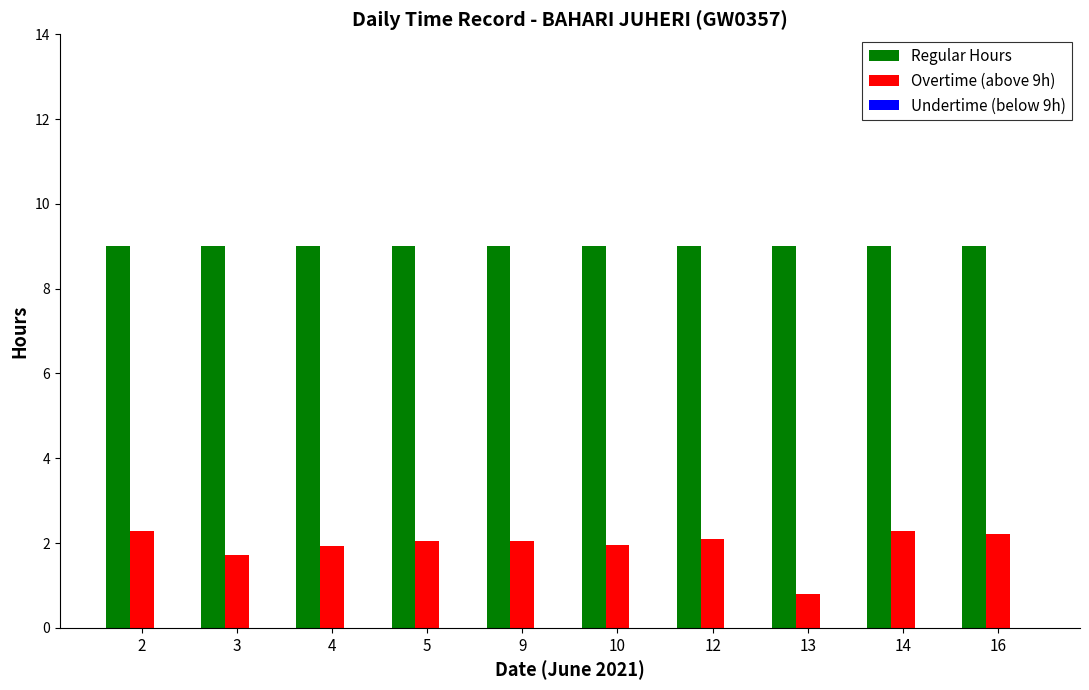

At which label does Overtime (above 9h) first exceed 2?

2